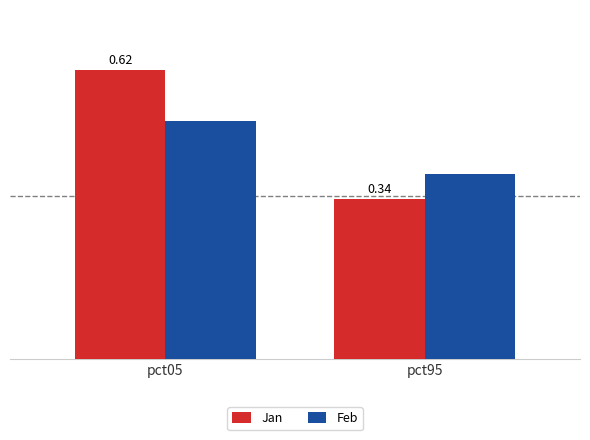

Is the value of Jan at pct95 greater than the value of Feb at pct95?

No